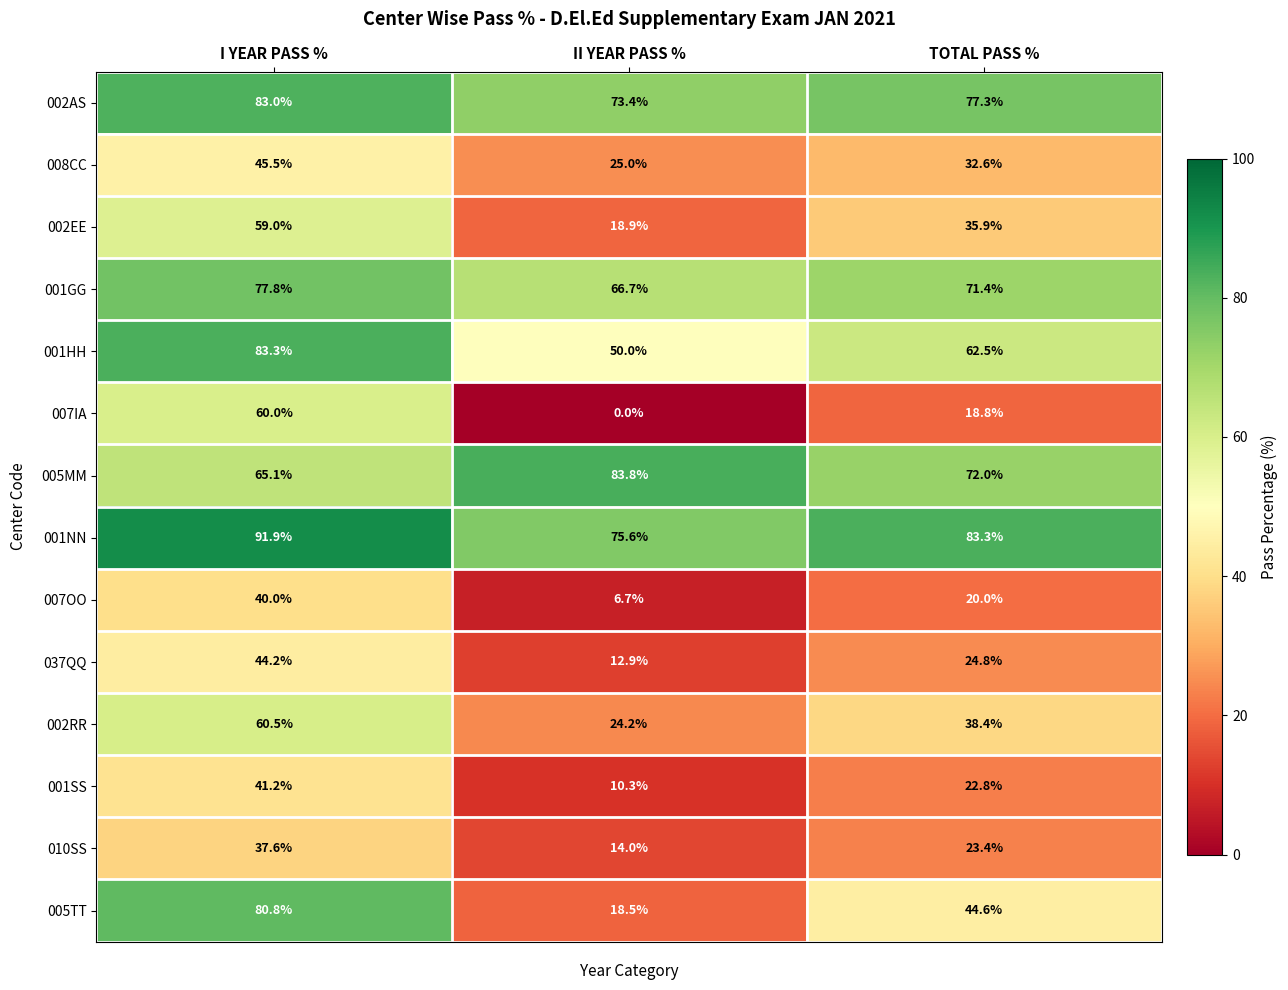

At which label does 010SS first exceed 23?

I YEAR PASS %